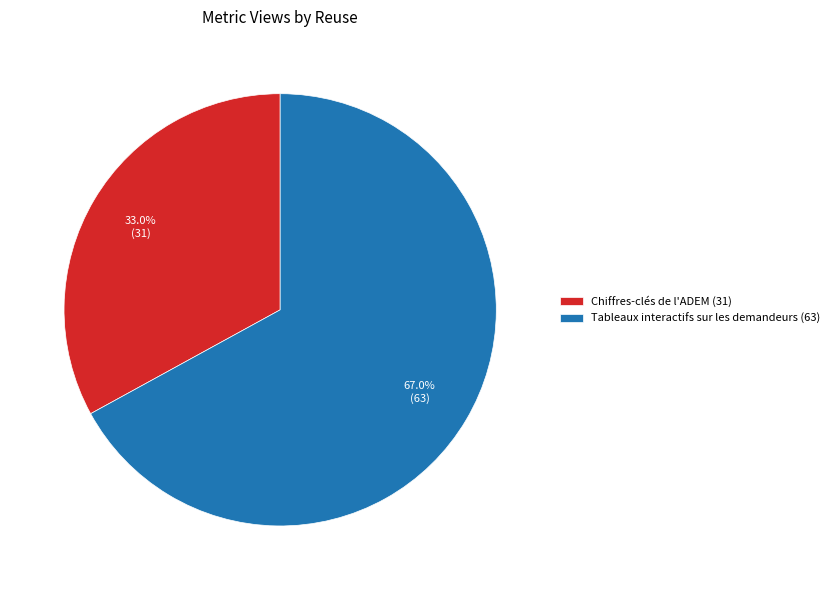

To the nearest percent, what percentage of the pie is Tableaux interactifs sur les demandeurs?

67%